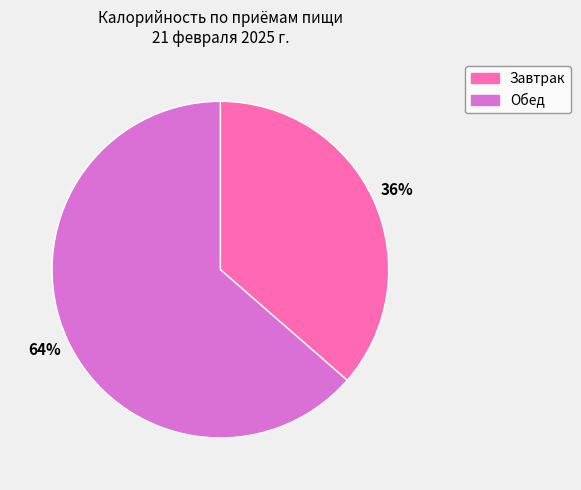

Do Завтрак and Обед together represent more than half of the pie?

Yes